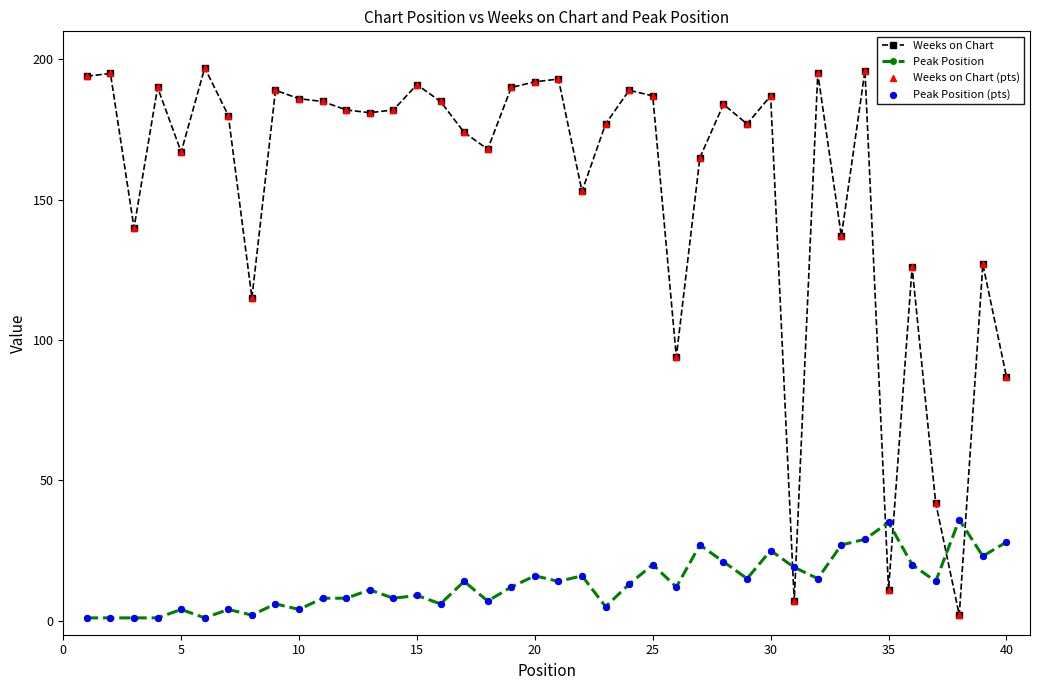

Which series has the widest spread of values?

Weeks on Chart